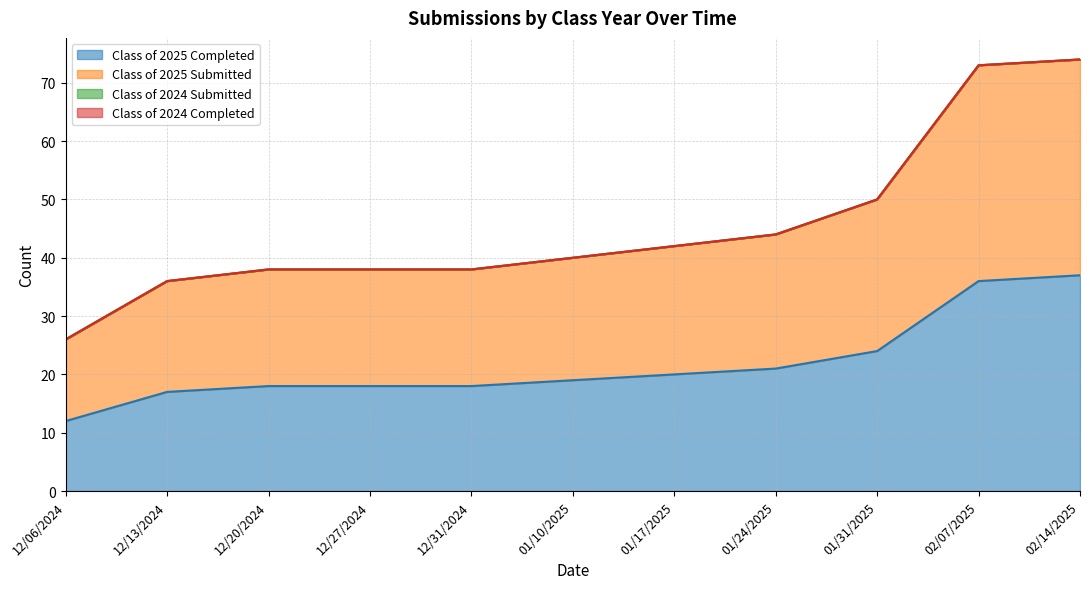

Rank the series at 12/31/2024 from highest to lowest value.

Class of 2025 Submitted, Class of 2025 Completed